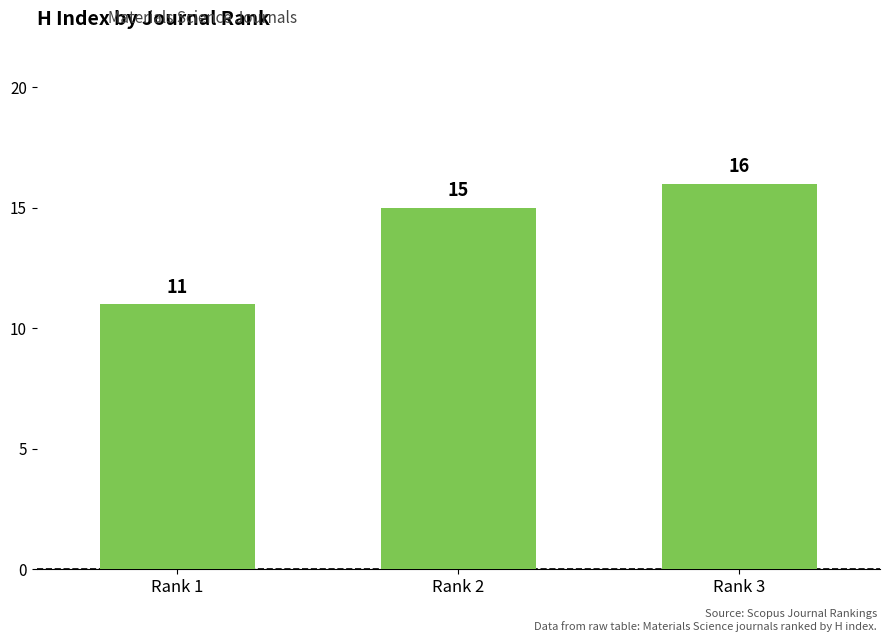

How many bars are there in total?

3